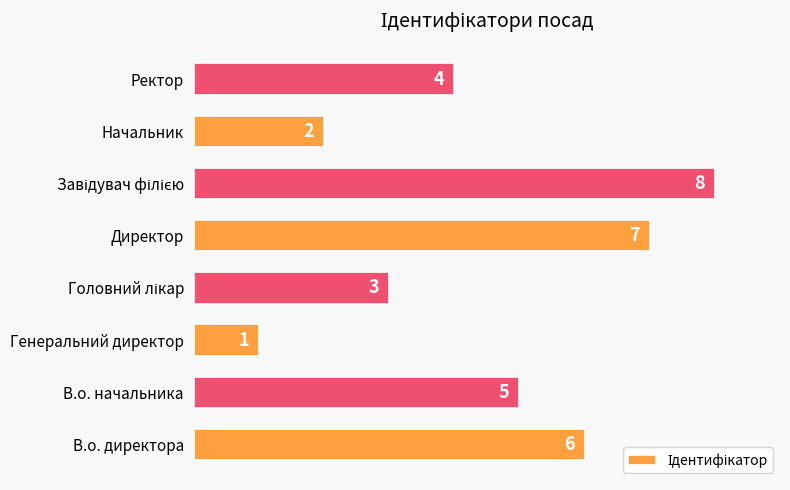

Reading top to bottom, extract all data points from this chart.

4	2	8	7	3	1	5	6